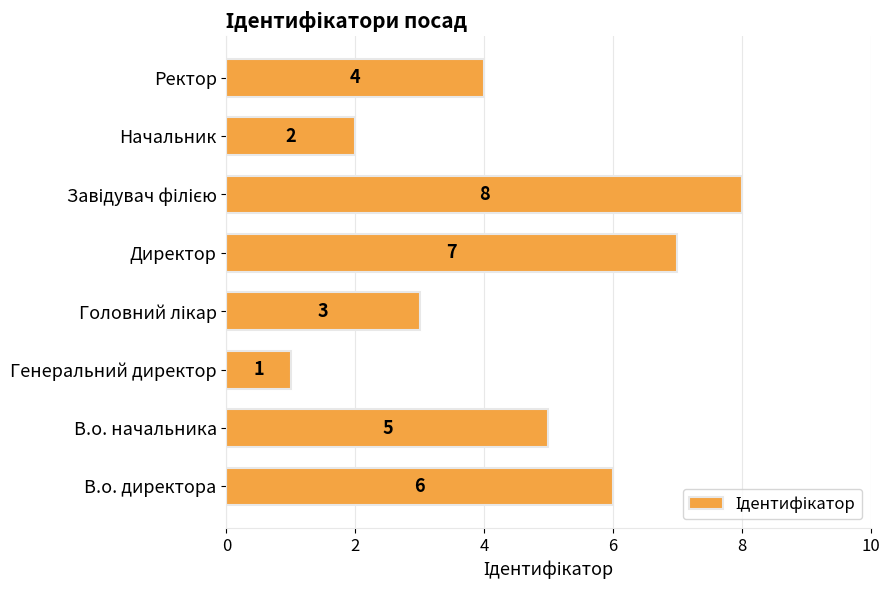

Which label corresponds to the smallest value in the chart?

Генеральний директор